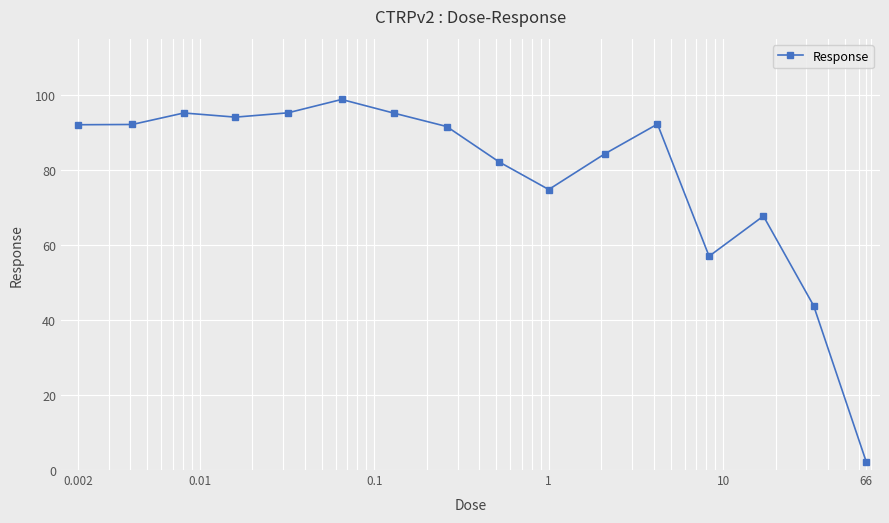

What is the greatest value displayed?

98.9